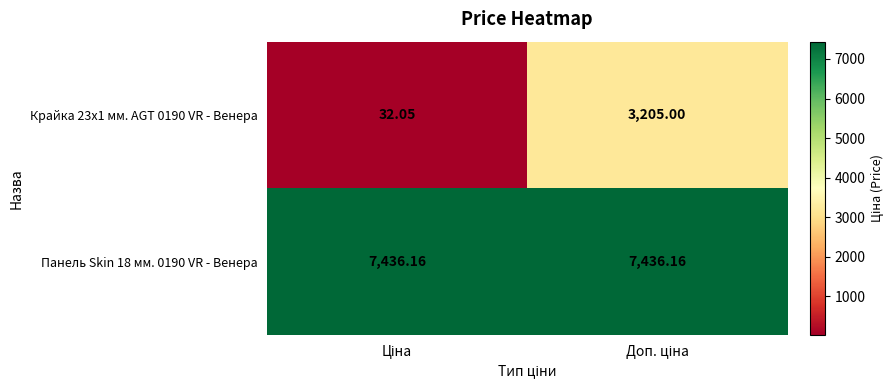

How many distinct data groups are displayed?

2